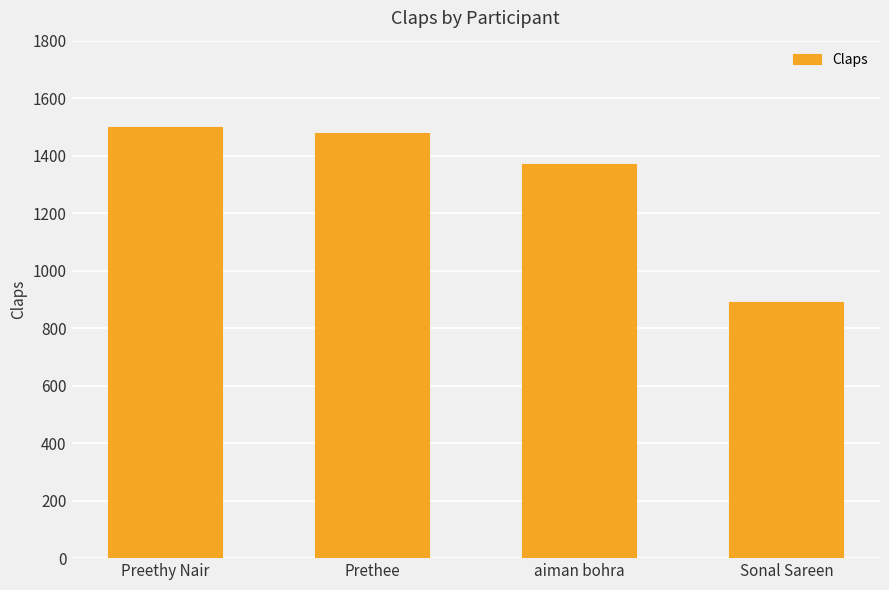

Count the number of data series in this chart.

1